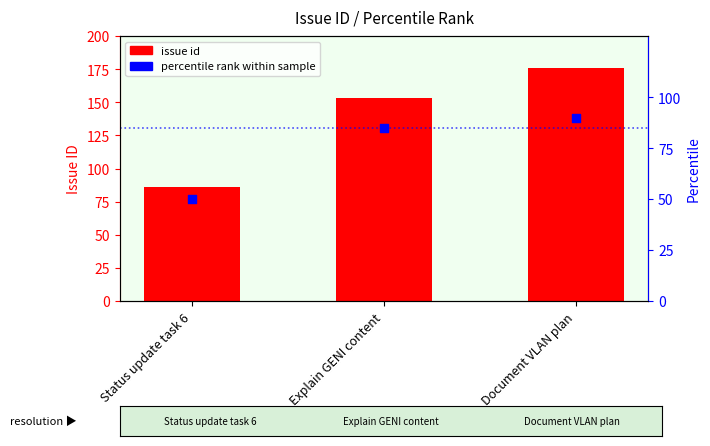

Which series has the largest Y range (max minus min)?

issue id